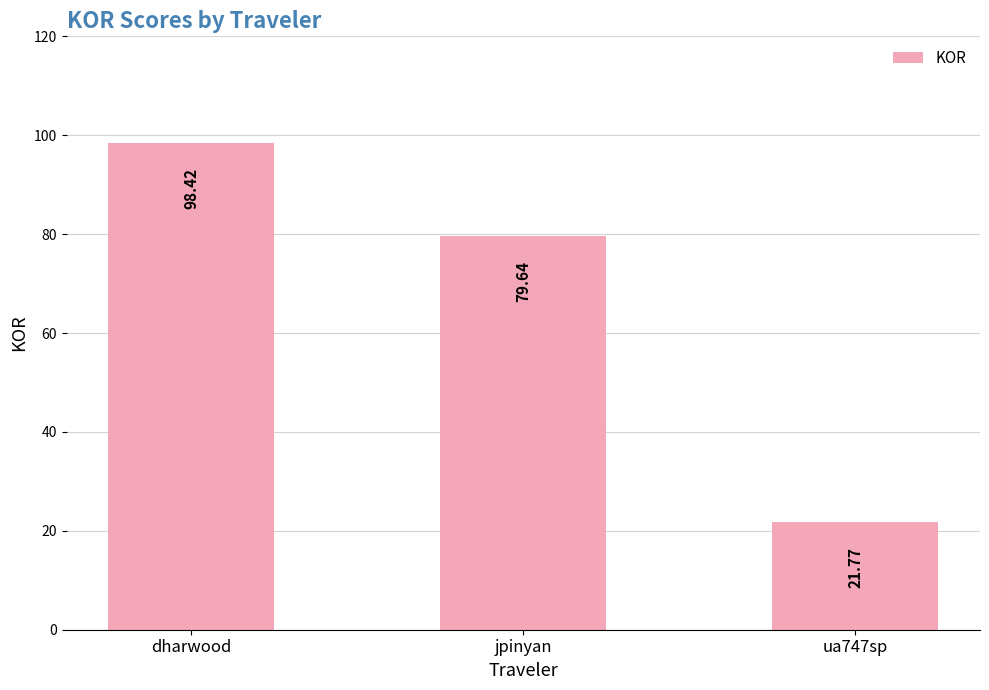

What is the change in value from jpinyan to ua747sp?

-57.9